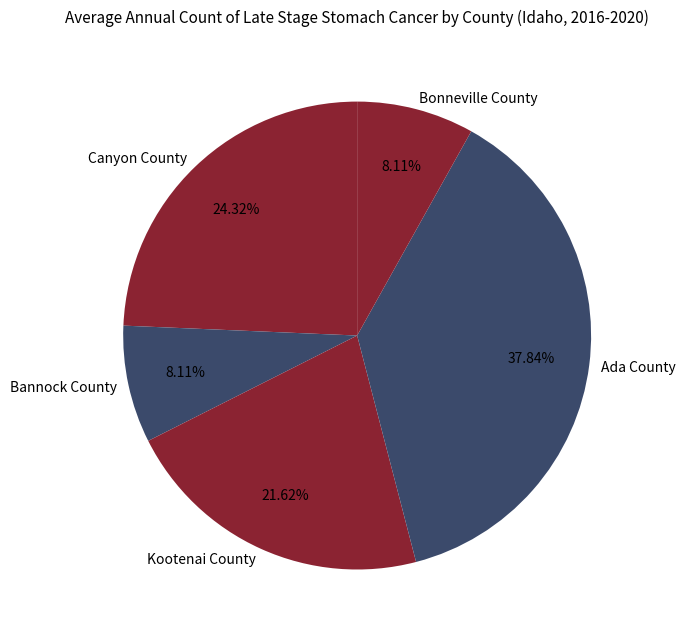

To the nearest percent, what percentage of the pie is Kootenai County?

22%